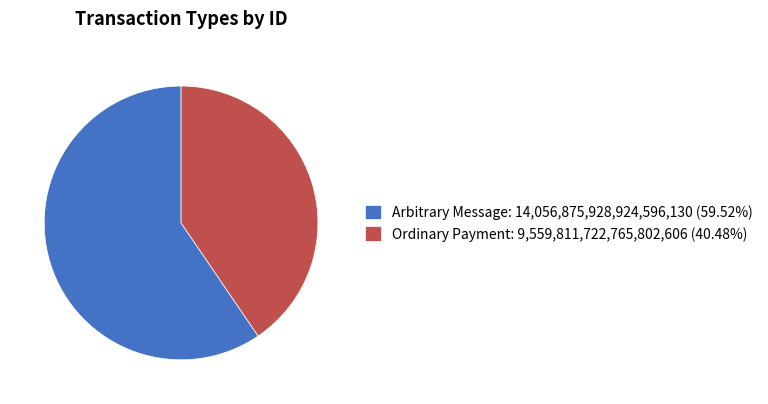

Rank the categories by value from highest to lowest.

Arbitrary Message, Ordinary Payment